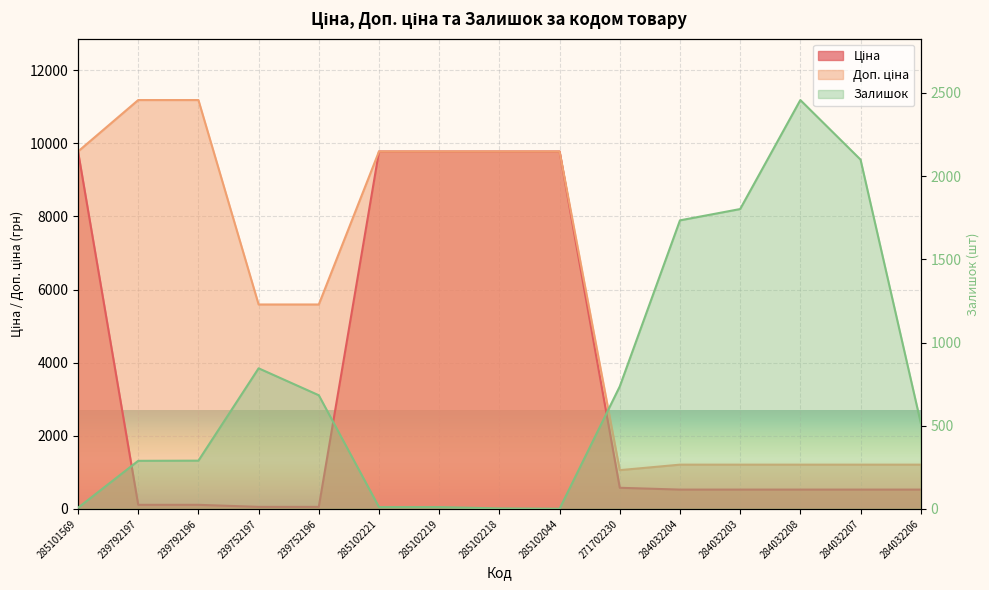

What is the approximate value of Залишок at 285102044?

1.0